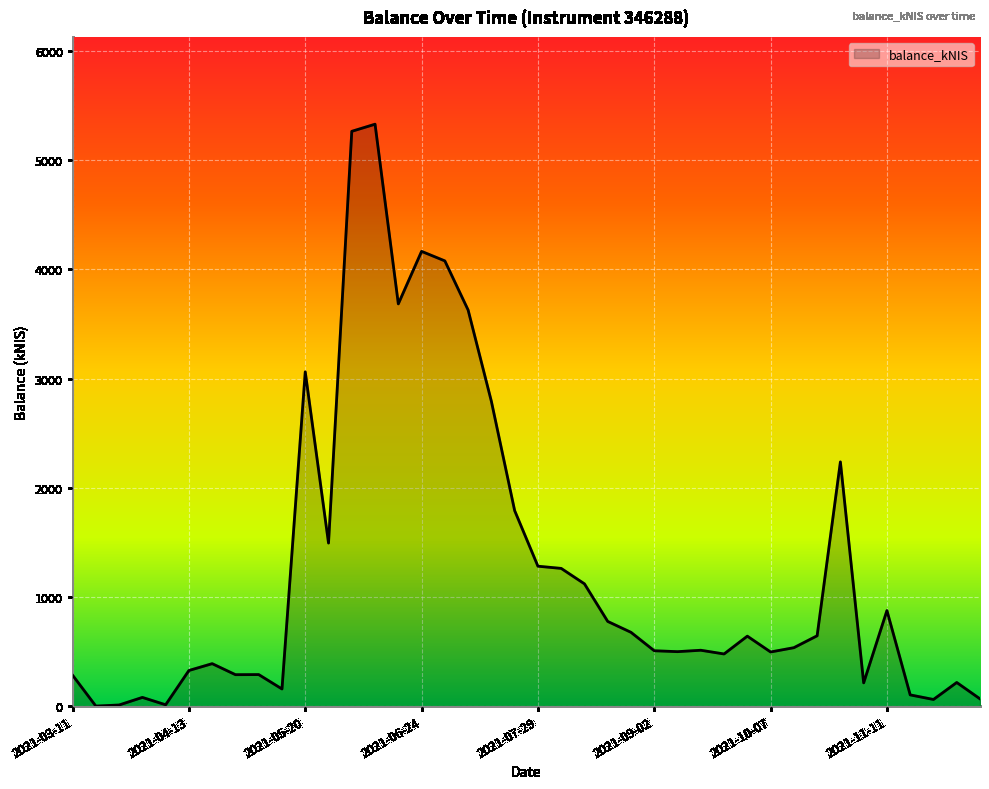

What is the difference between the maximum and minimum values?

5330.1